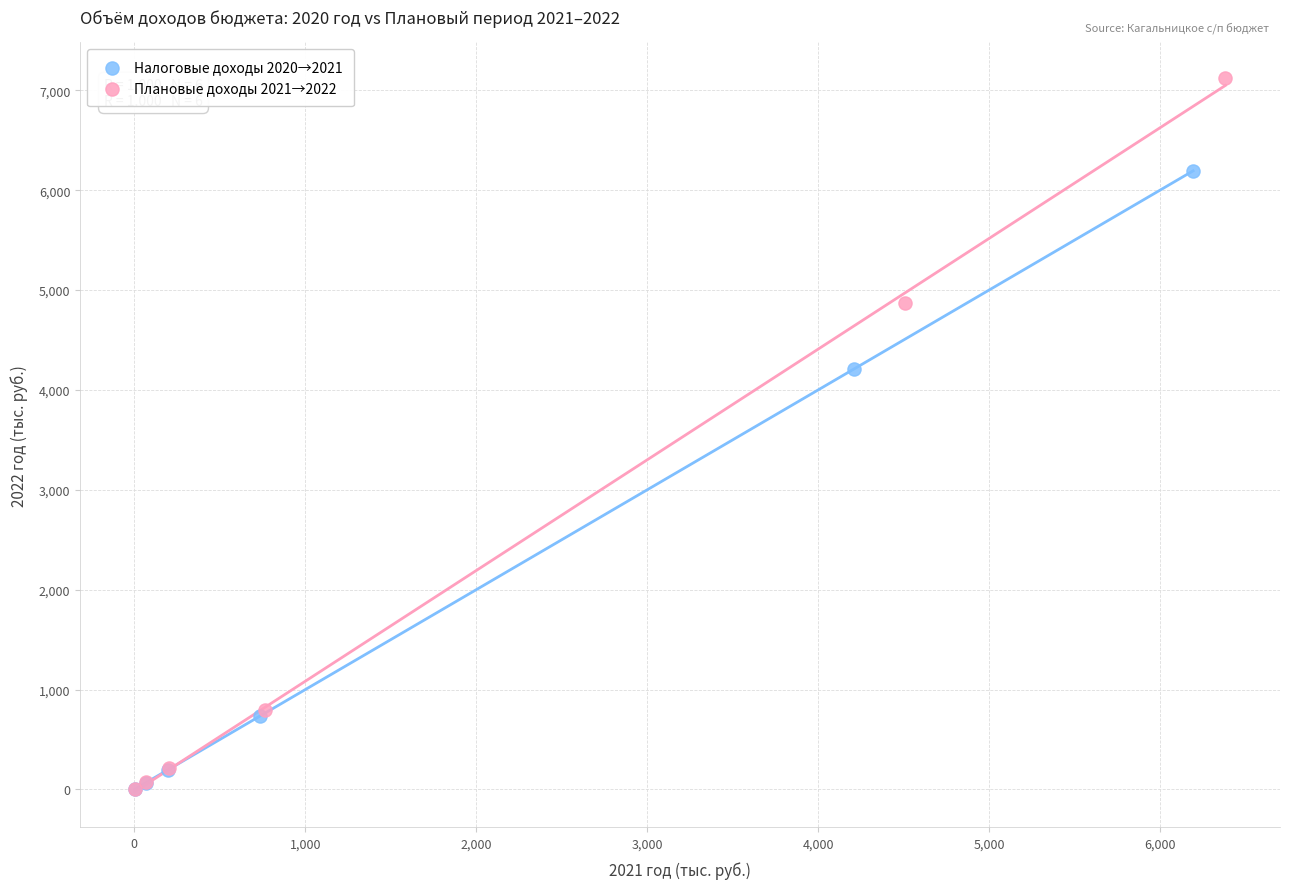

Which series has the widest spread of Y values?

Плановые доходы 2021→2022